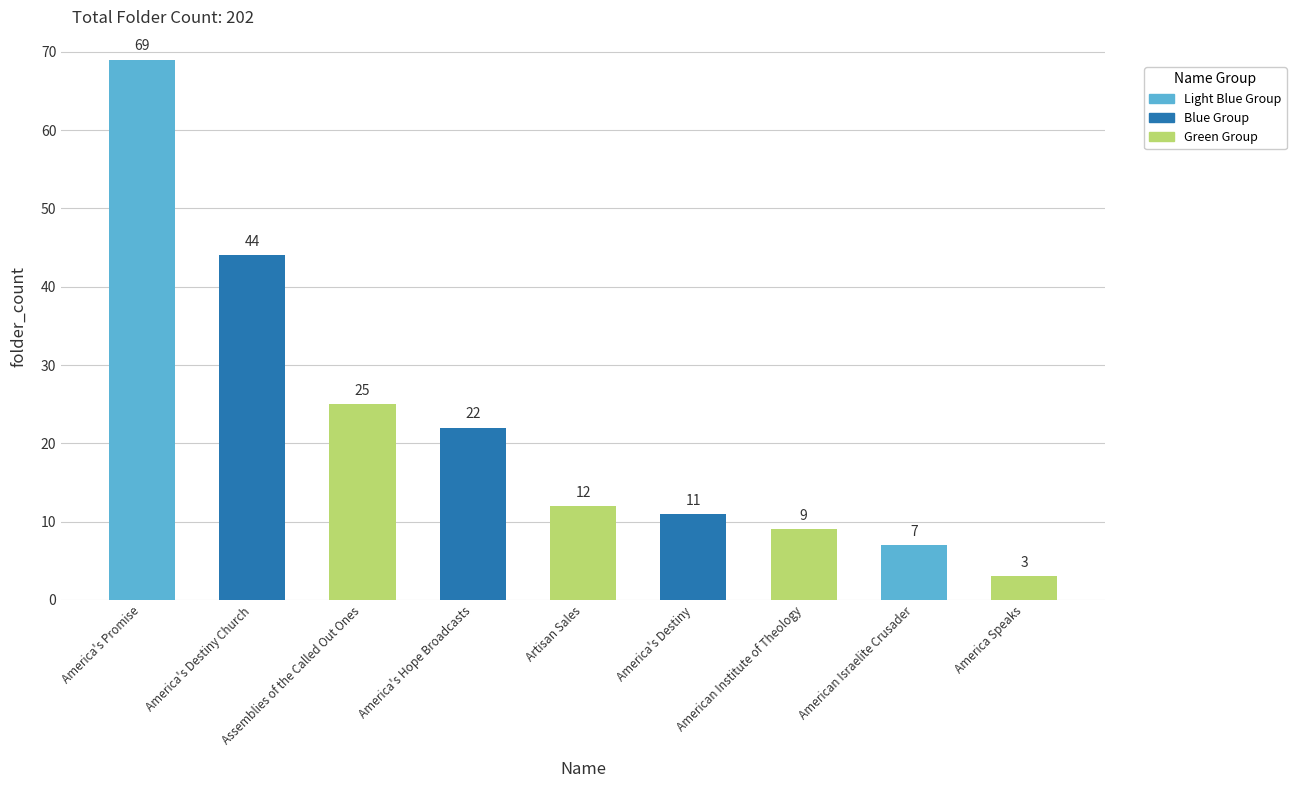

Read the value at American Israelite Crusader, to the nearest 5.

5